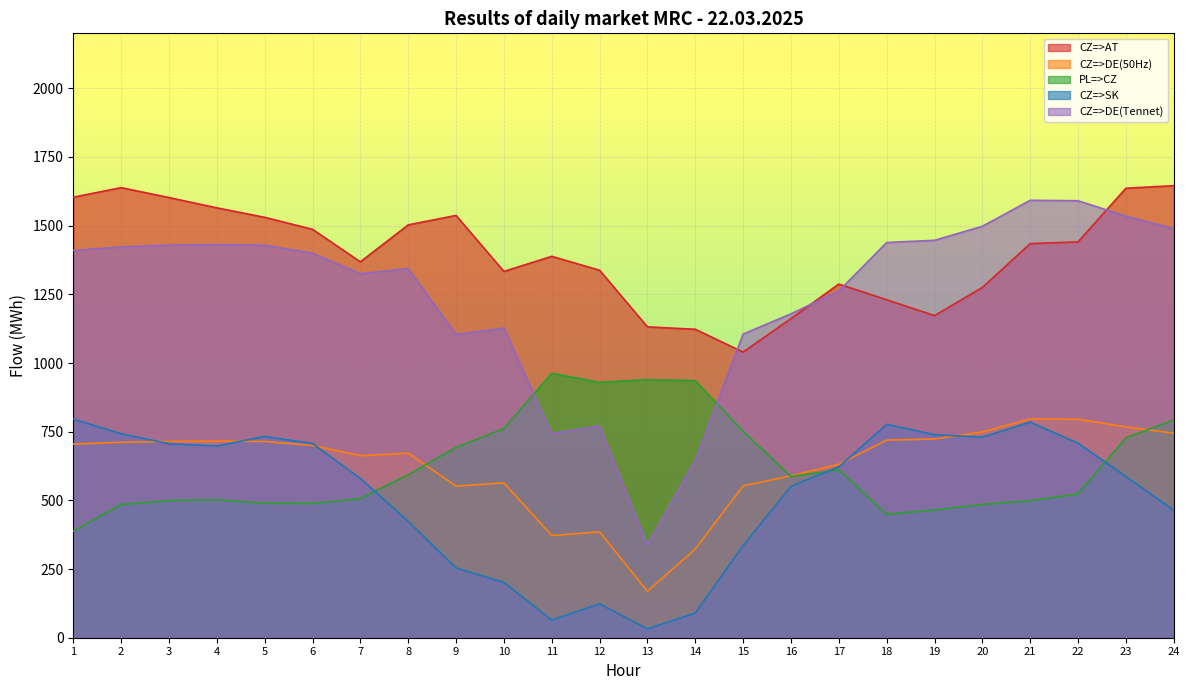

Where is CZ=>AT nearest to the value 1342?

12